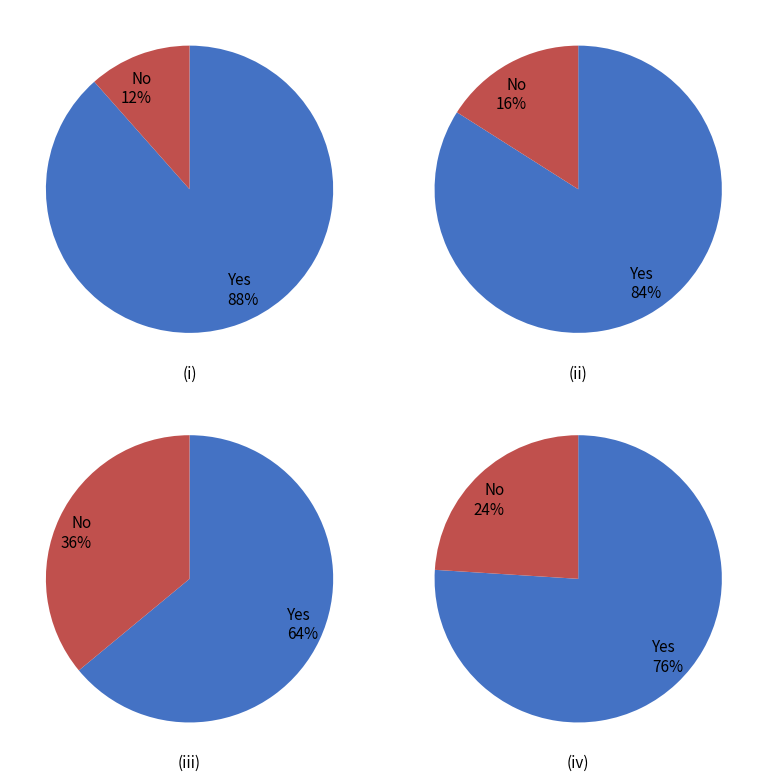

Is it true that RUS is 96% of the pie?

False